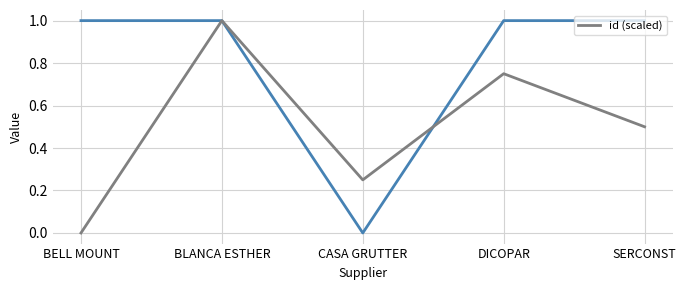

Which category has the highest value across all series?

BLANCA ESTHER